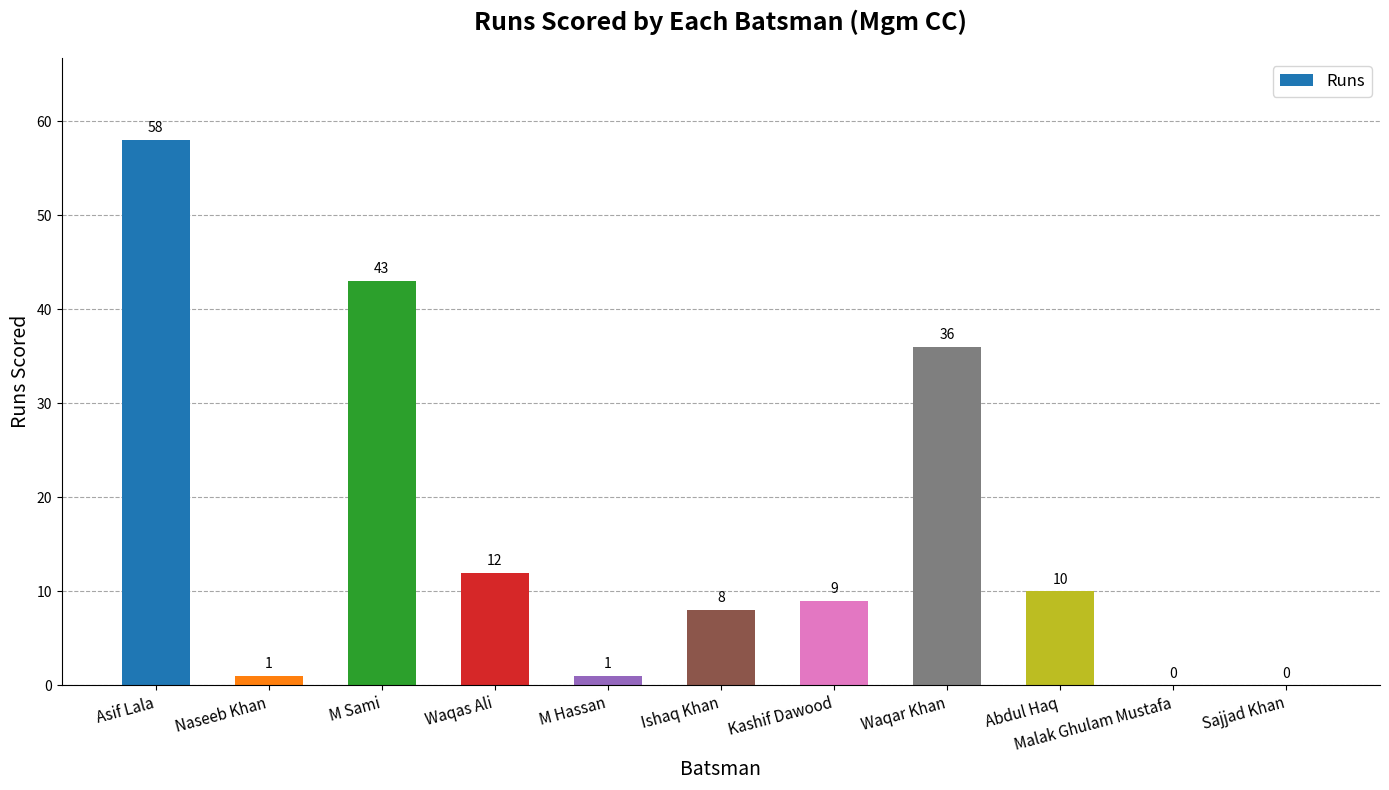

Are the bars horizontal?

No